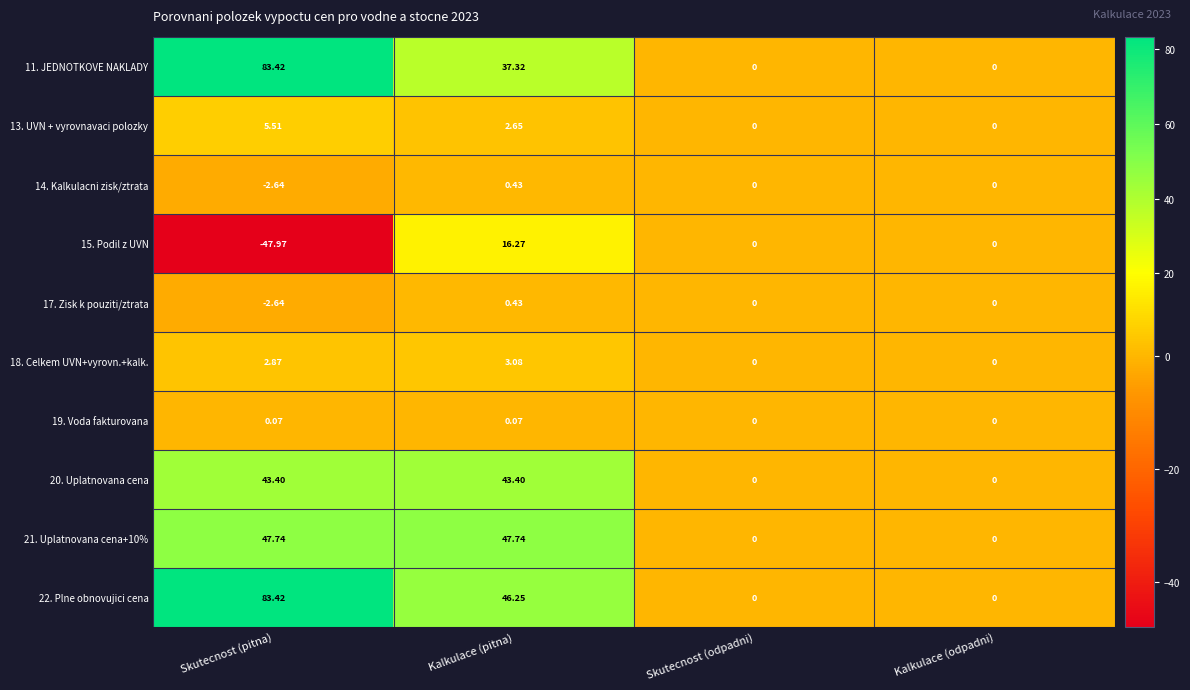

Which label corresponds to the smallest value in the chart?

Skutecnost (pitna)